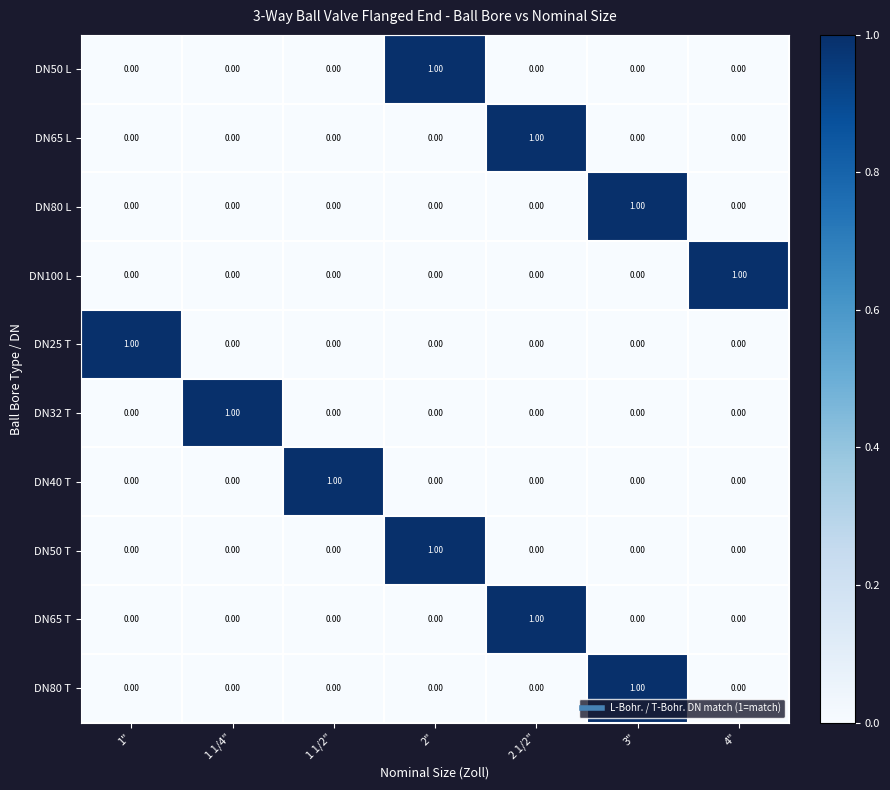

At how many categories does at least one series exceed 0?

7